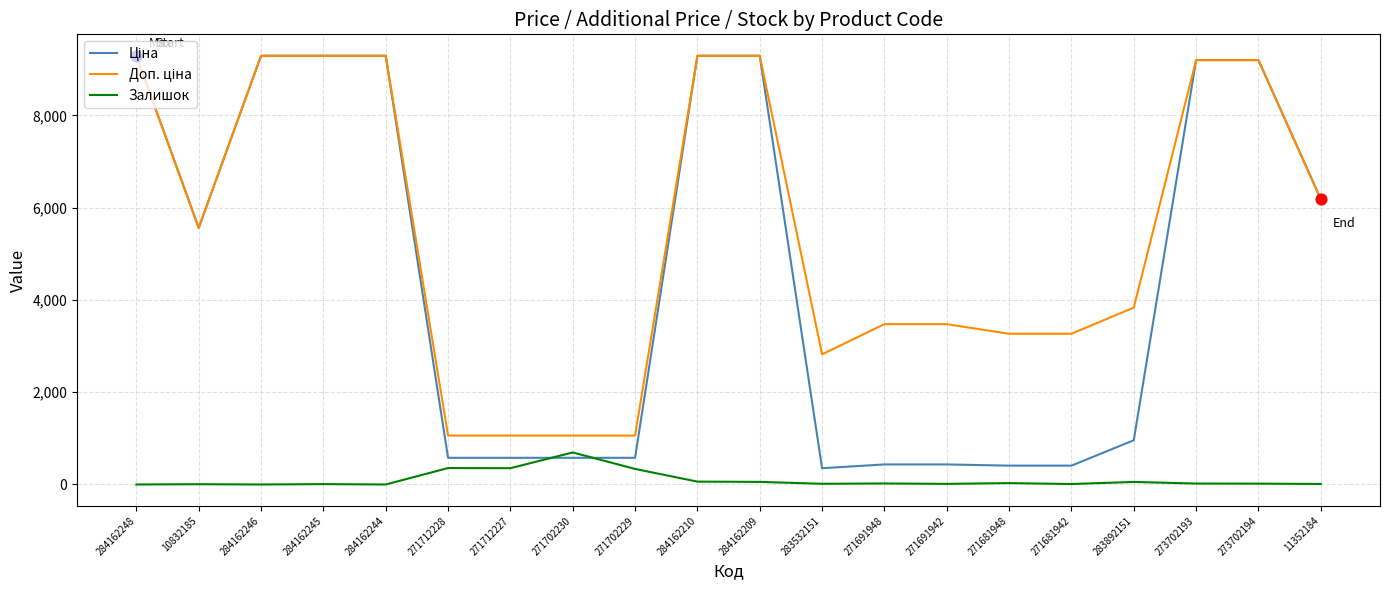

What is the total value across all series at 271702229?

1975.1